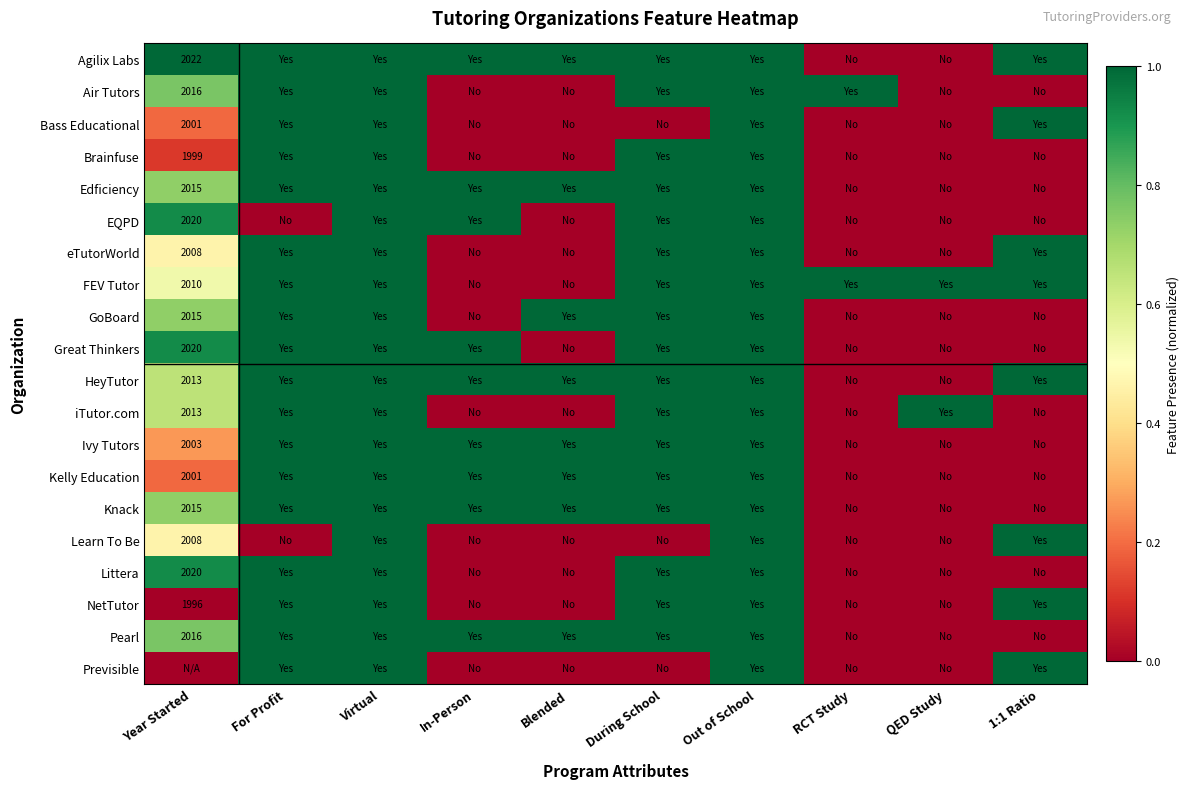

Between Year Started and During School, which is larger?

Year Started